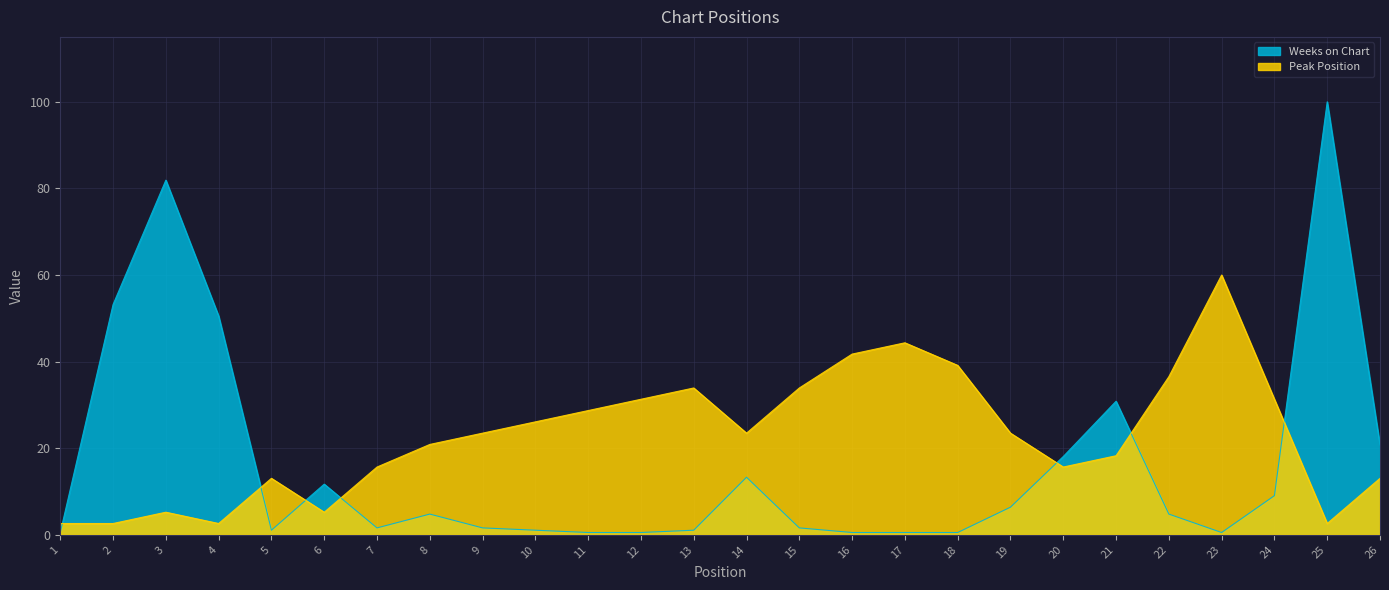

How many values in the Peak Position series are below 23?

12